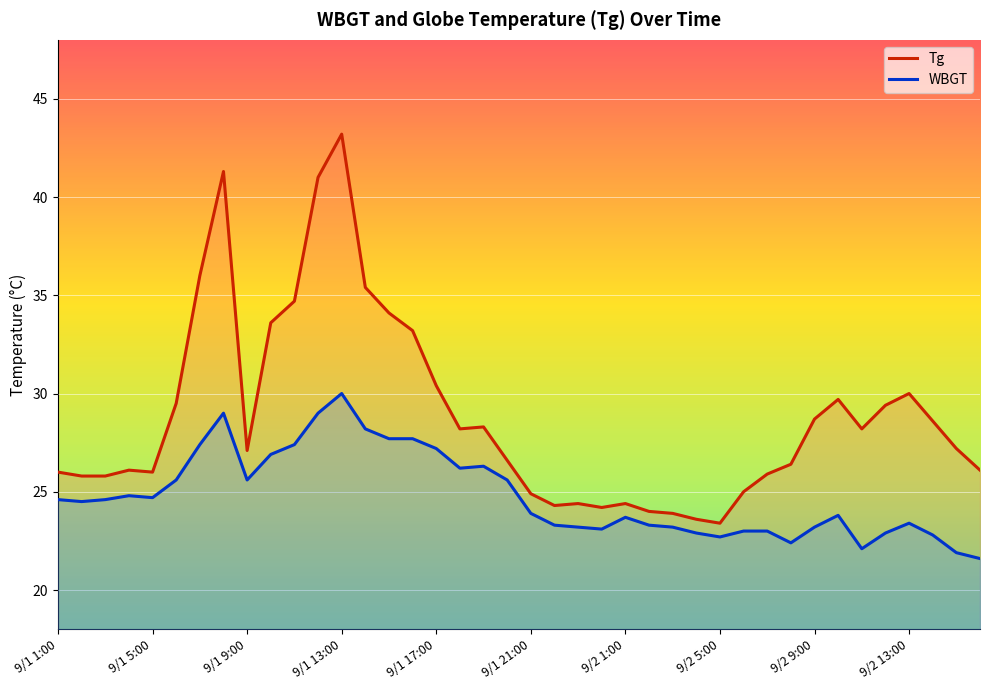

At how many categories does at least one series exceed 32?

9